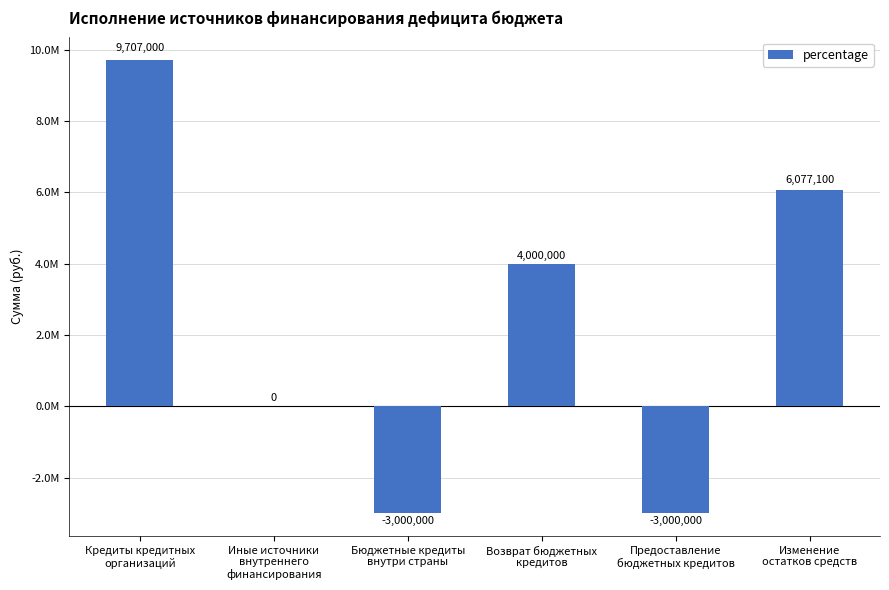

The chart shows a value of 6077100 at Изменение
остатков средств. True or false?

True